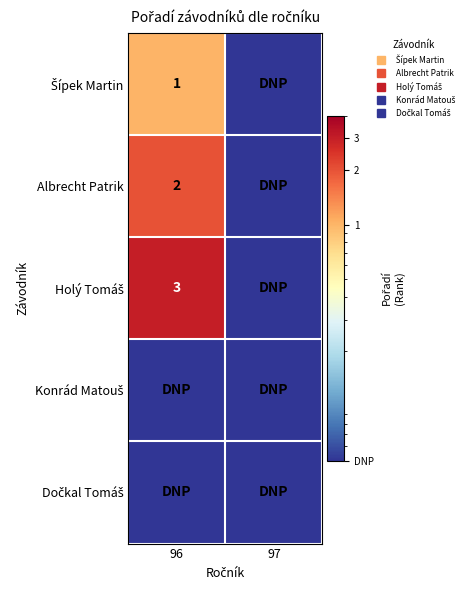

Count the number of categories in the chart.

2